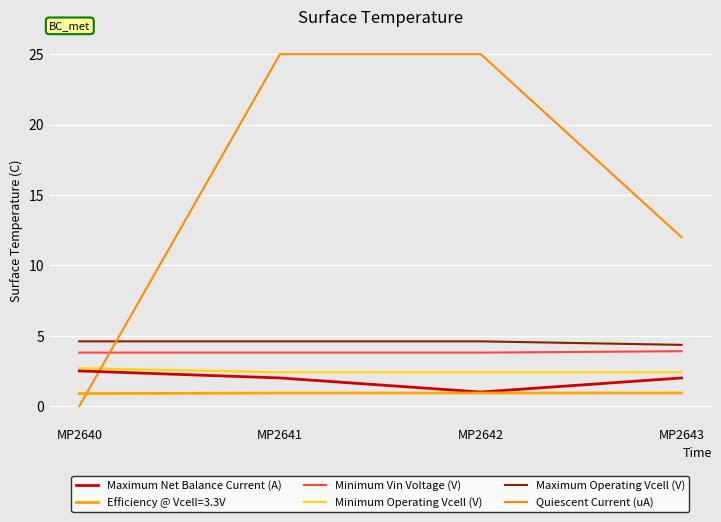

Which series ends up on top after the final intersection of Maximum Net Balance Current (A) and Quiescent Current (uA)?

Quiescent Current (uA)